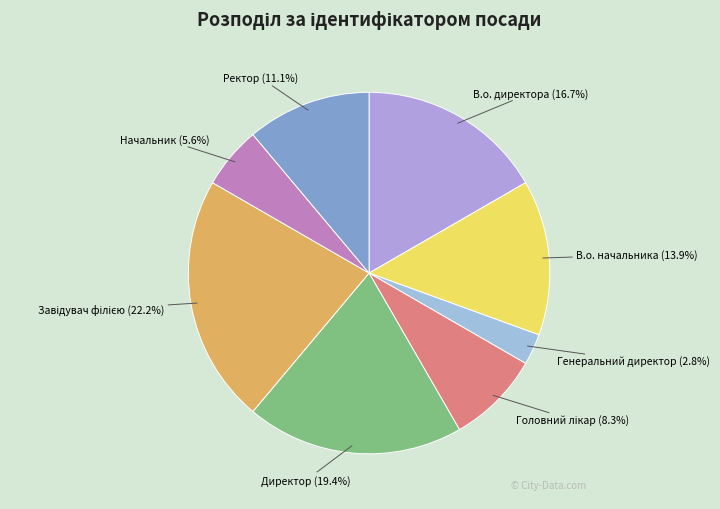

Count the number of slices in the pie.

8